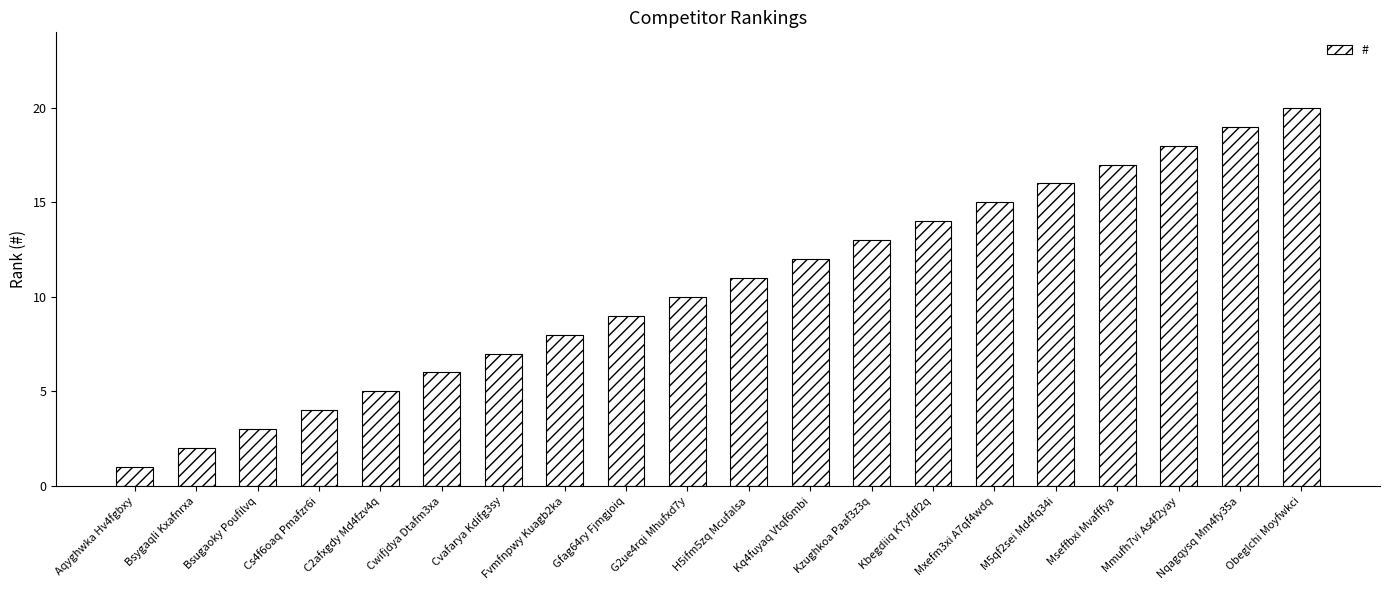

Reading left to right, extract all data points from this chart.

Aqyghwka Hv4fgbxy=1	Bsygaqli Kxafnrxa=2	Bsugaoky Poufilvq=3	Cs4f6oaq Pmafzr6i=4	C2afxgdy Md4fzv4q=5	Cwifjdya Dtafm3xa=6	Cvafarya Kdifg3sy=7	Fvmfnpwy Kuagb2ka=8	Gfag64ry Fjmgjoiq=9	G2ue4rqi Mhufxd7y=10	H5ifm5zq Mcufalsa=11	Kq4fuyaq Vtqf6mbi=12	Kzughkoa Paaf3z3q=13	Kbegdiiq K7yfdf2q=14	Mxefm3xi A7qf4wdq=15	M5qf2sei Md4fq34i=16	Mseffbxi Mvafffya=17	Mmufh7vi As4f2yay=18	Nqagqysq Mm4fy35a=19	Obeglchi Moyfwkci=20